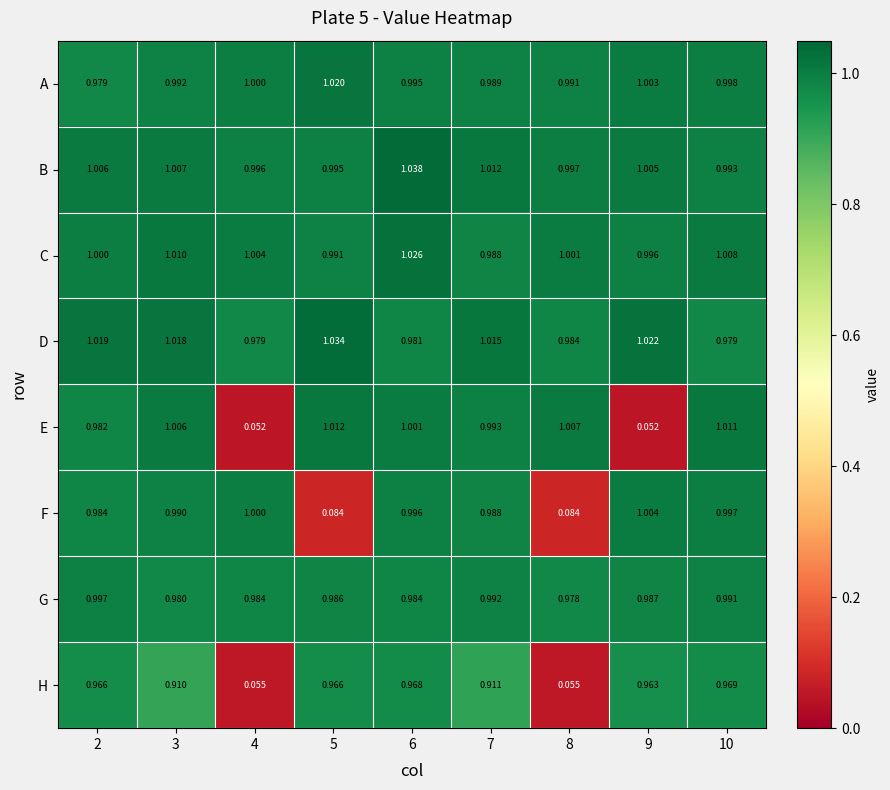

At 9, list the series in order from smallest to largest.

E, H, G, C, A, F, B, D